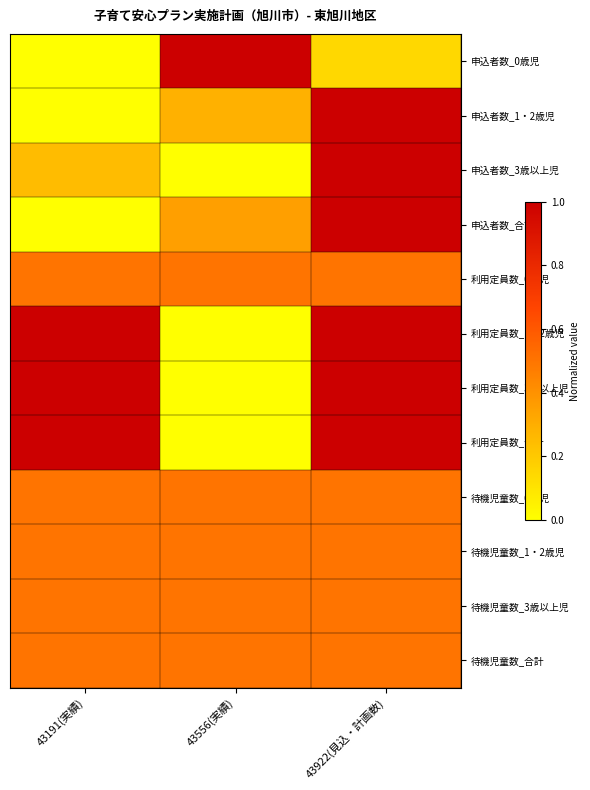

What is the greatest value displayed?

1.0